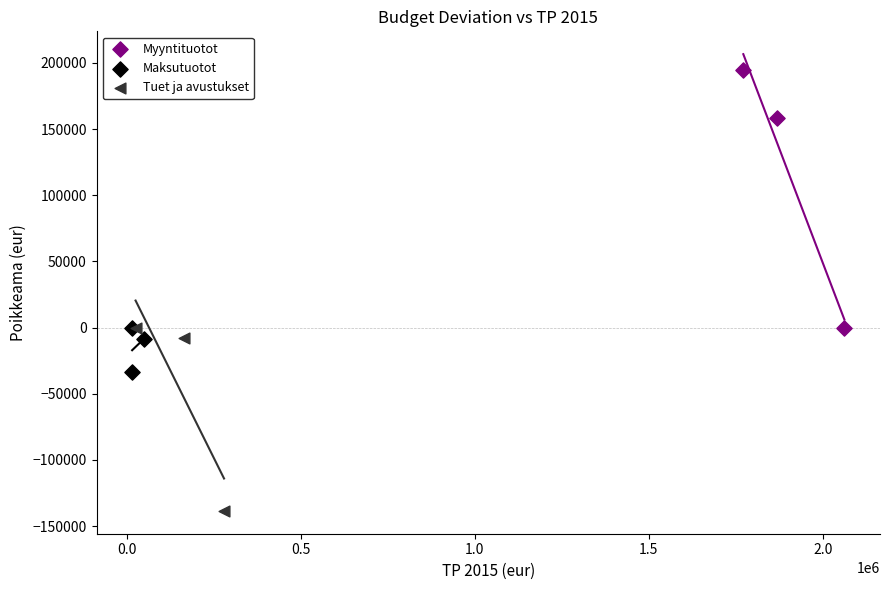

Which series has the widest spread of Y values?

Myyntituotot